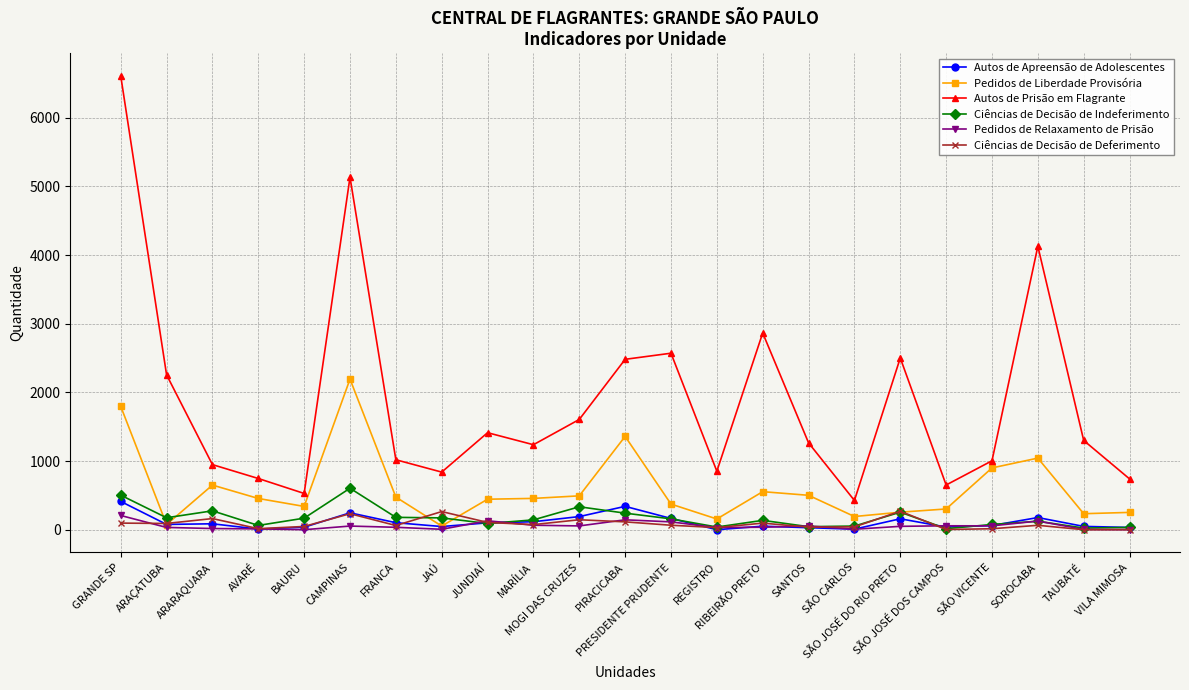

Rank the series by their maximum value, from highest to lowest.

Autos de Prisão em Flagrante, Pedidos de Liberdade Provisória, Ciências de Decisão de Indeferimento, Autos de Apreensão de Adolescentes, Ciências de Decisão de Deferimento, Pedidos de Relaxamento de Prisão